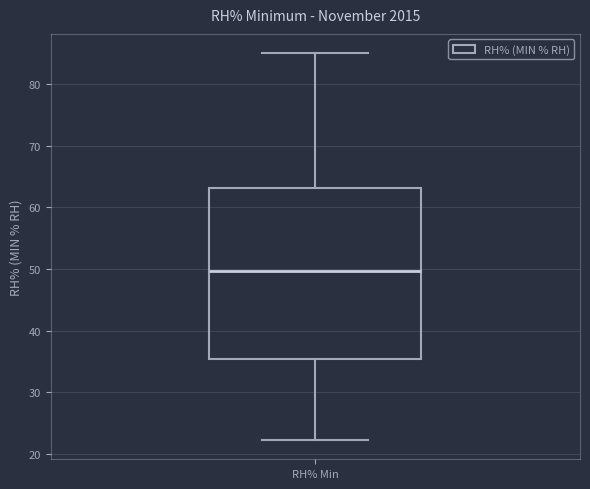

Where is the lower edge of the box for RH% Min on the y-axis? The values are not printed on the chart, so give them approximately, as read against the axis.

35